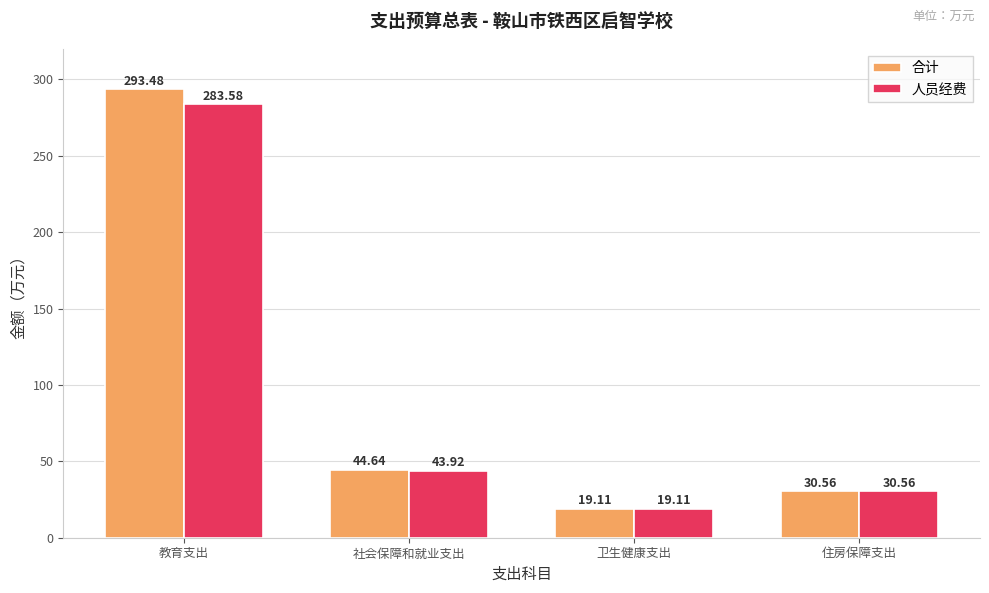

Are the bars grouped side by side (vs. stacked)?

Yes